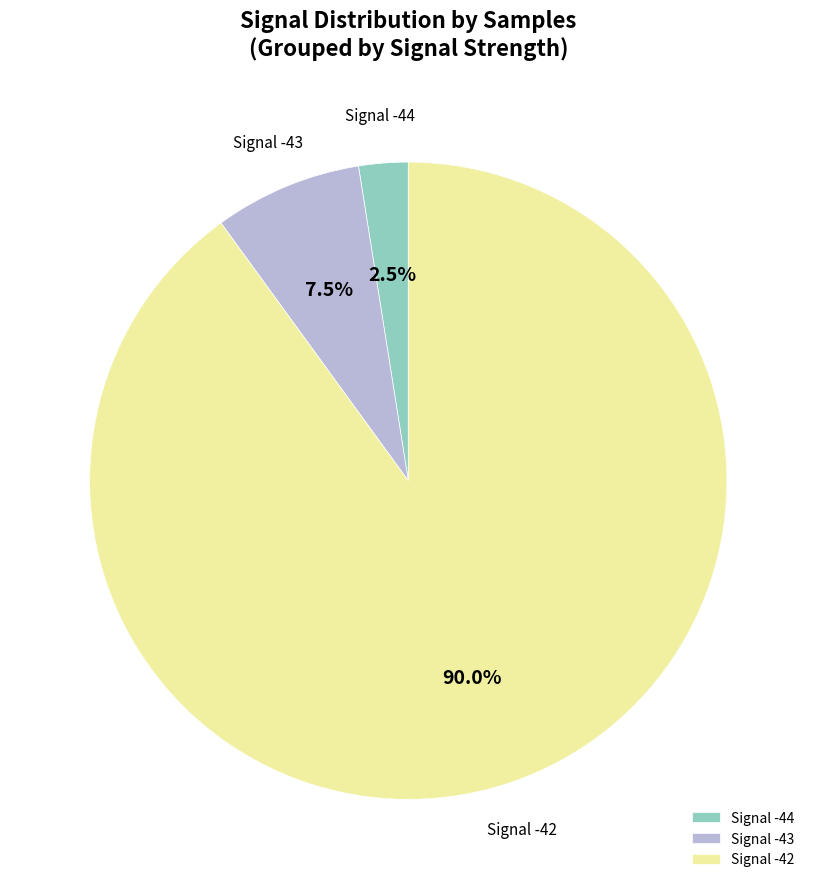

How many slices are in this pie chart?

3